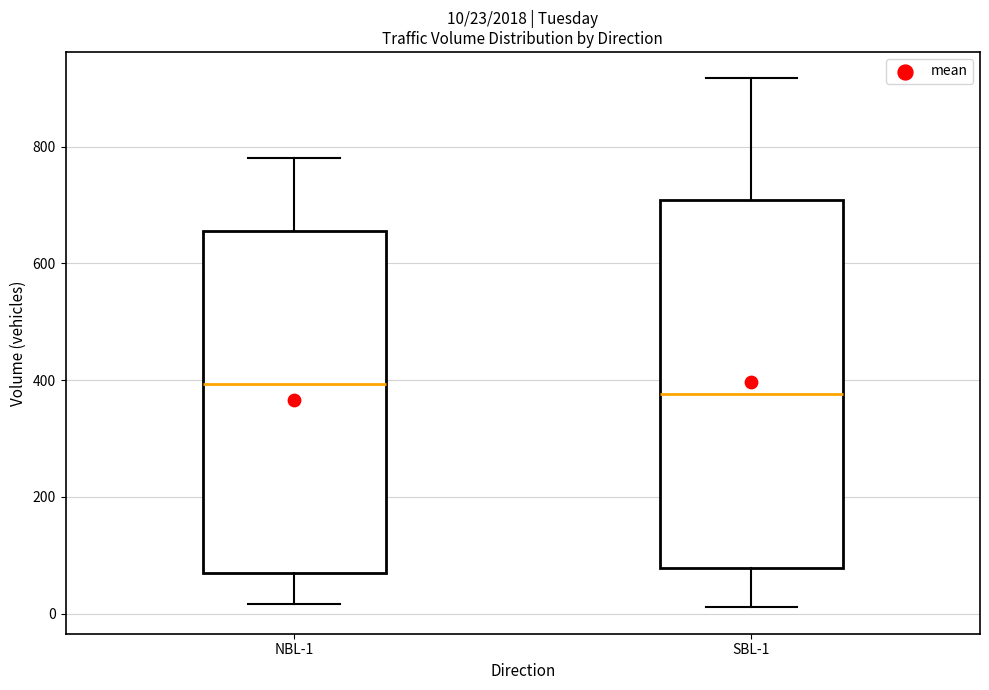

Comparing the boxes themselves (not the whiskers), which one is the tallest?

SBL-1